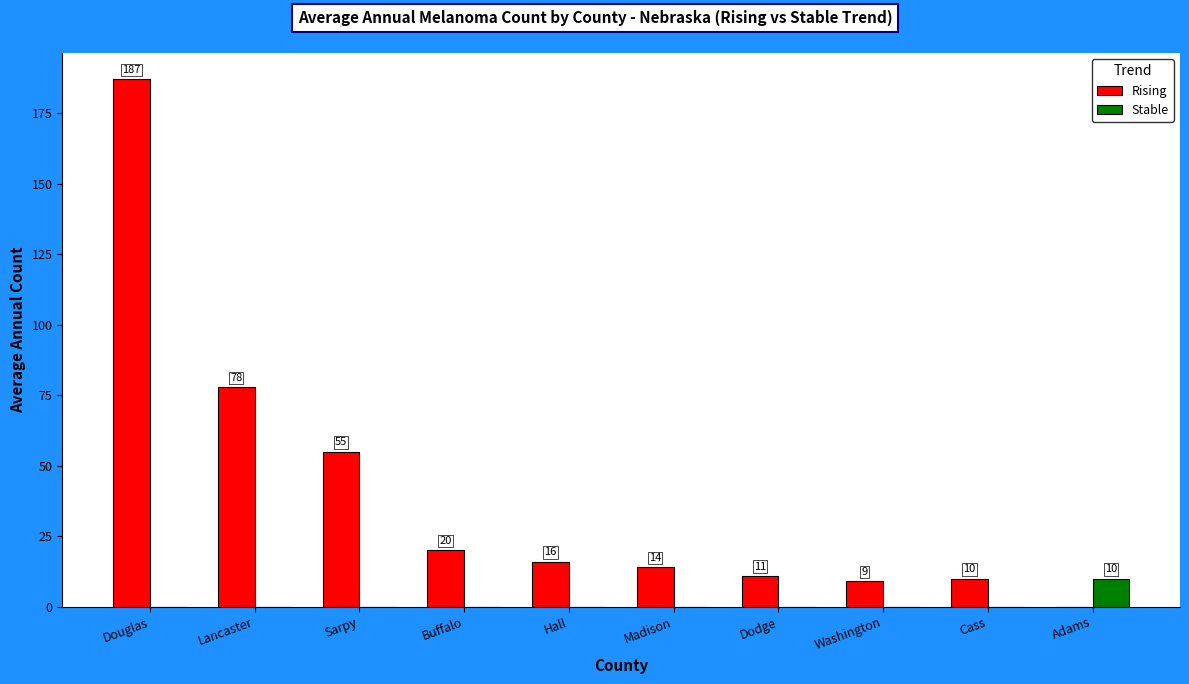

Which series has the largest total across all categories?

Rising